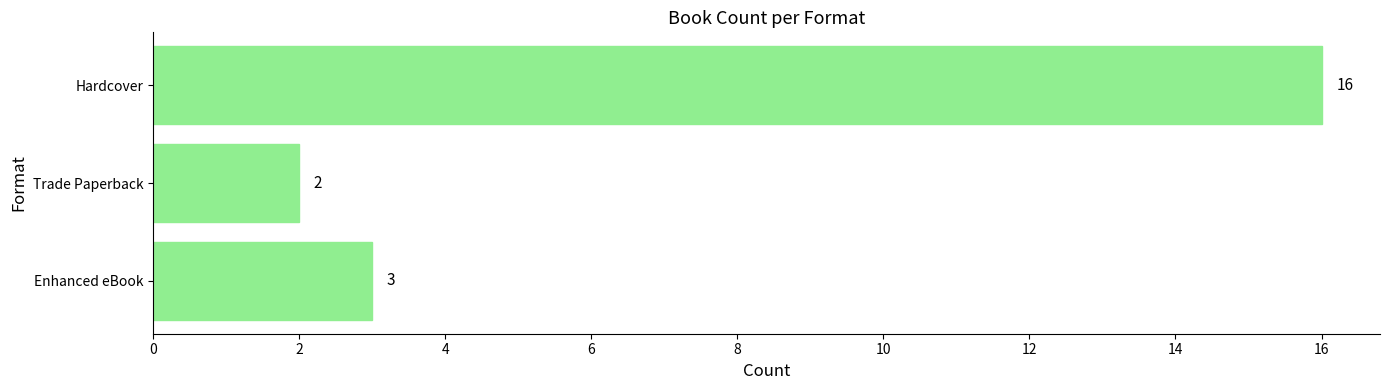

How many bars are there in total?

3